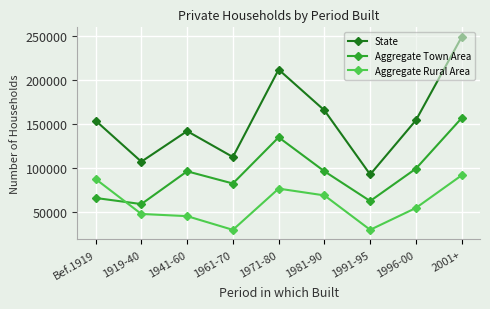

What is the label of the 3rd point from the left?

1941-60